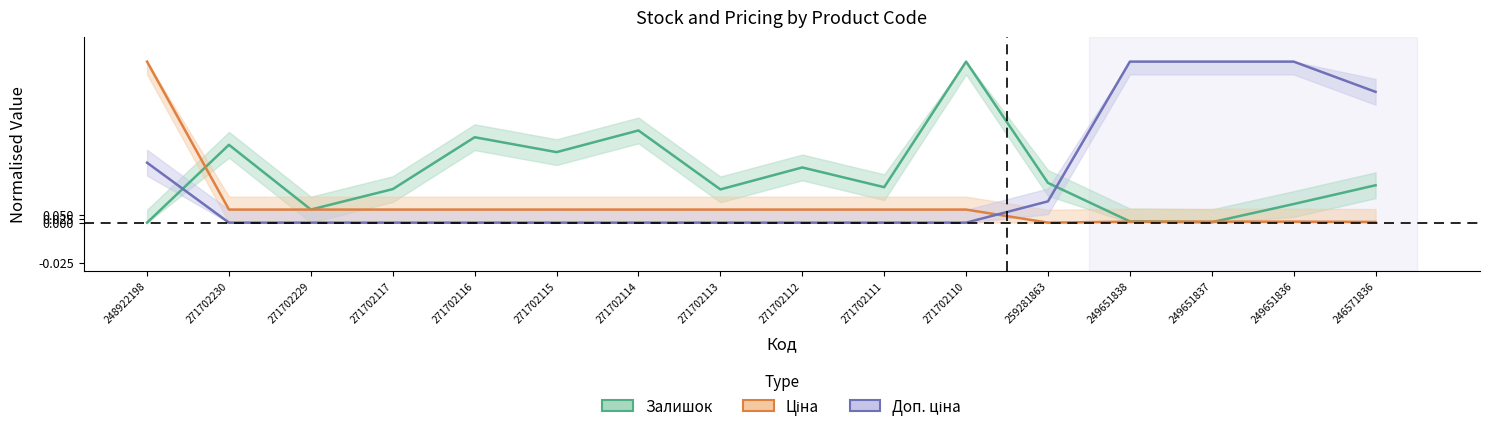

Where is the first local minimum for Залишок?

271702229